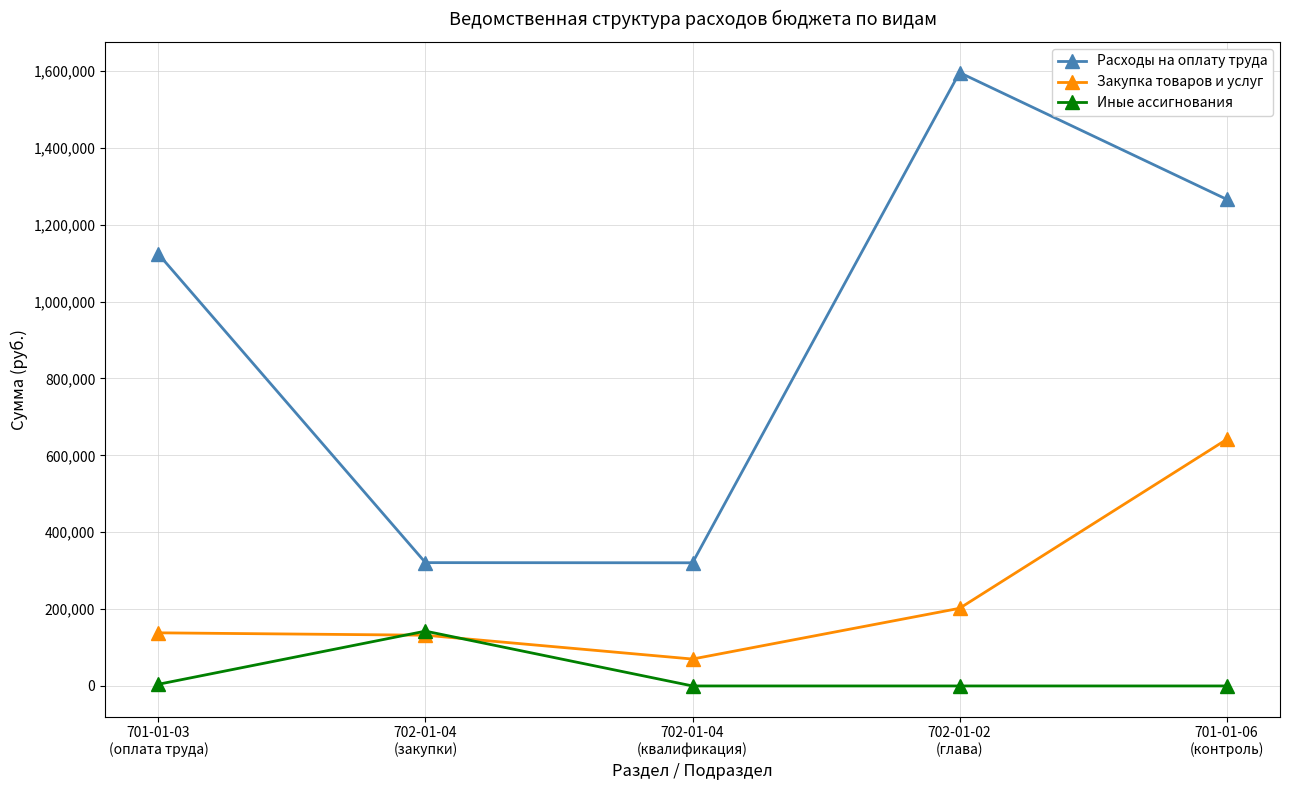

What is the difference between the highest and lowest values at 702-01-02
(глава)?

1595640